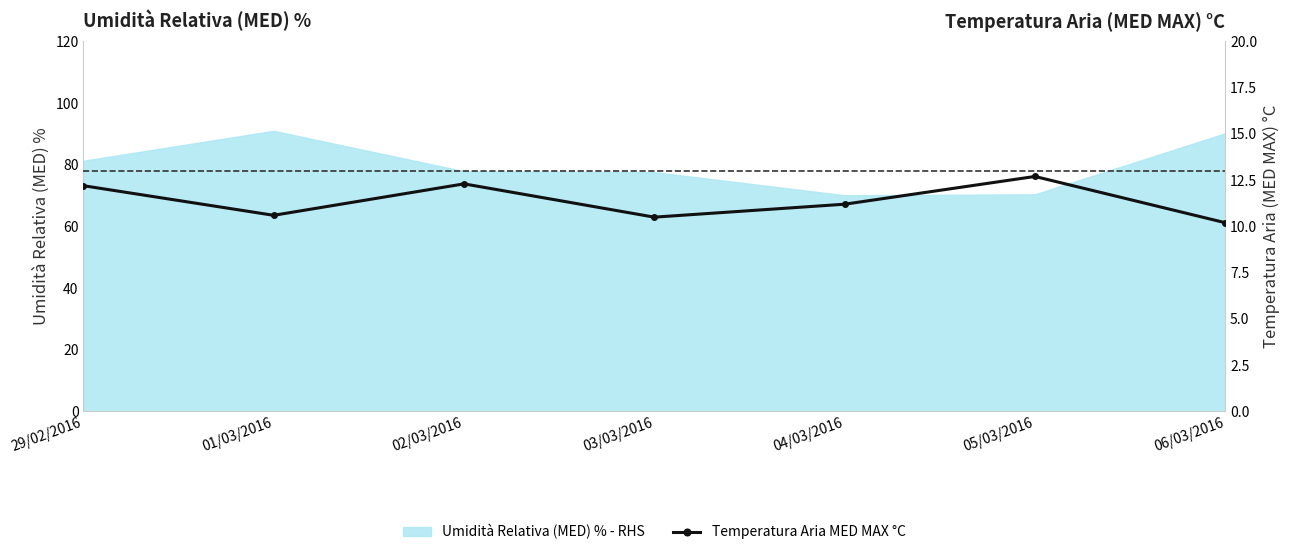

How many interior local valleys (lower than both neighbors) does the data have?

2